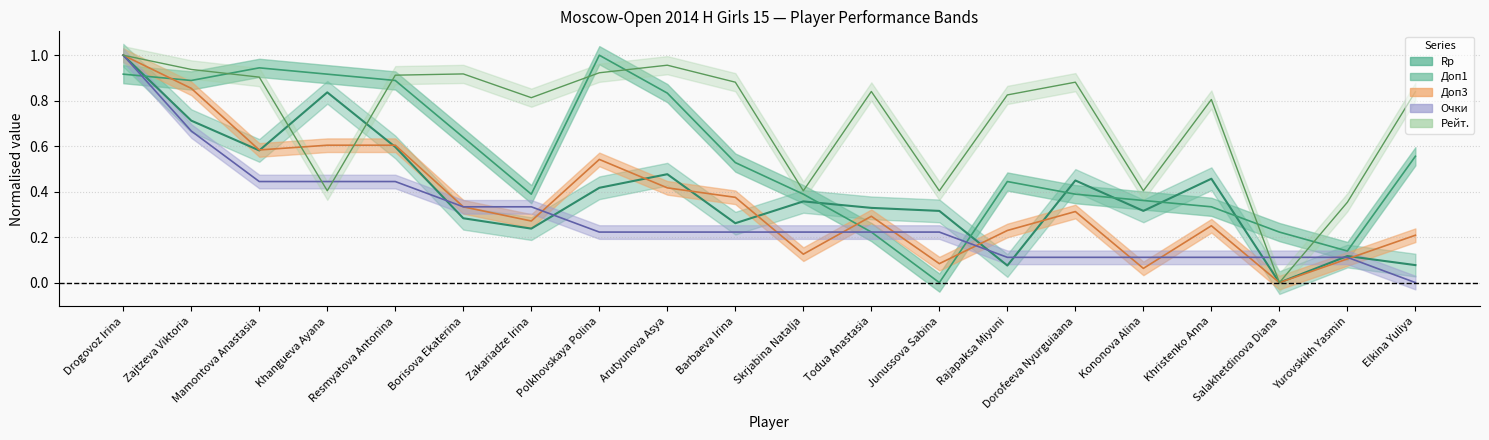

What is the difference between the maximum and minimum values in the Рейт. series?

1.0